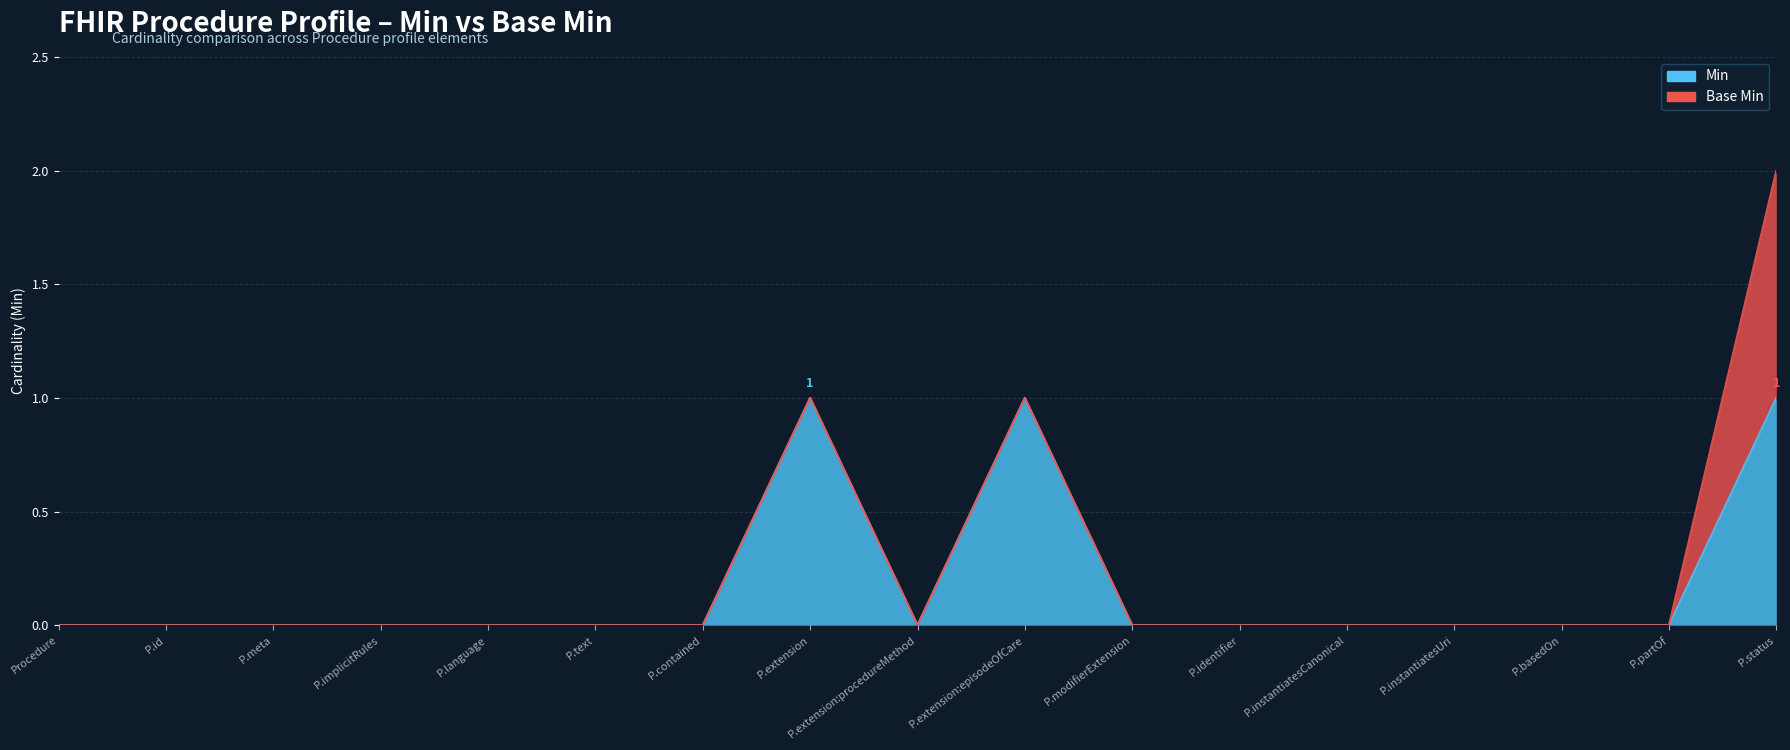

At which label is the value closest to 0?

Procedure